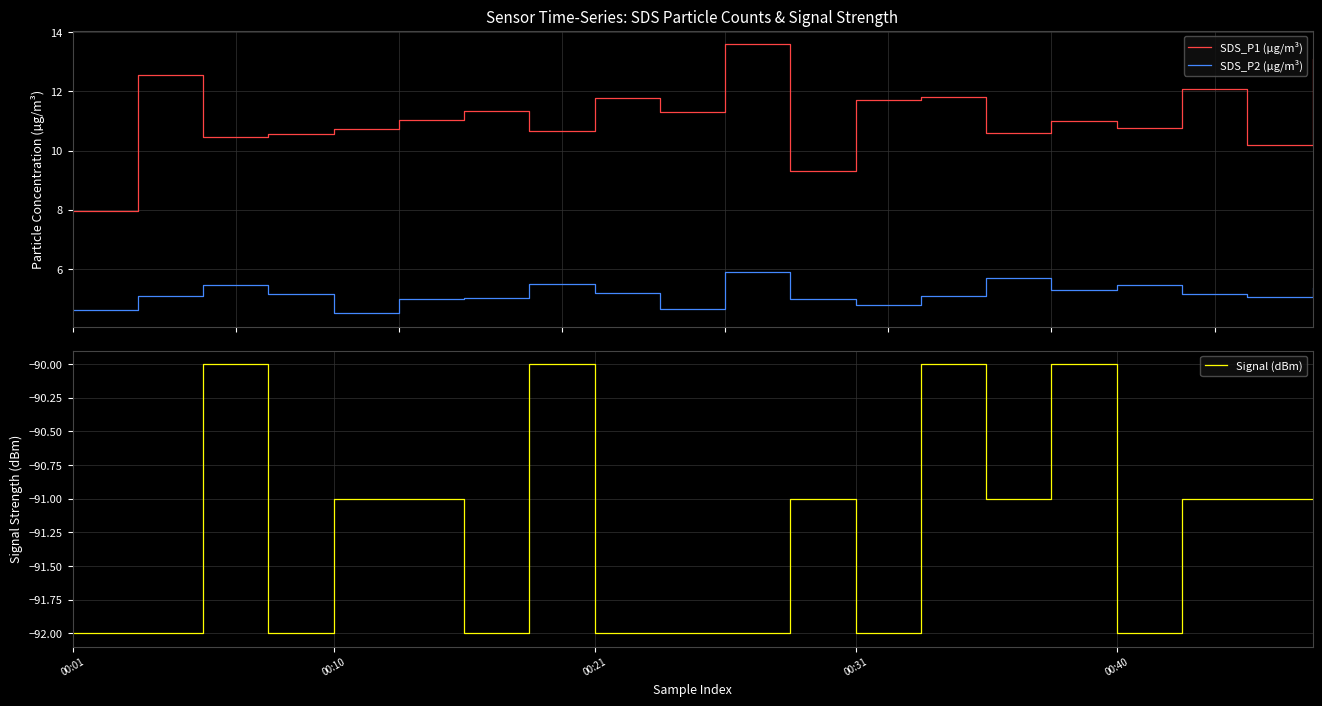

What value does the SDS_P2 (µg/m³) series have at 14?

5.7